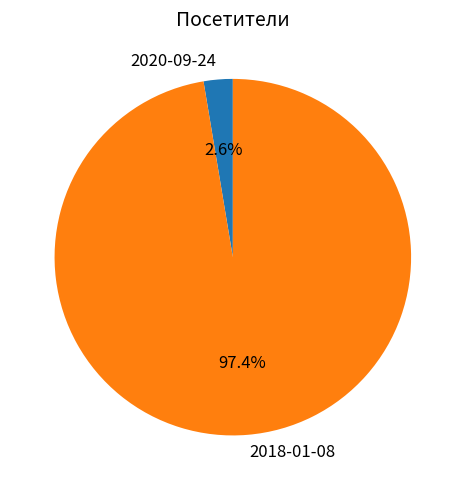

What portion of the pie excludes 2018-01-08?

2.6%